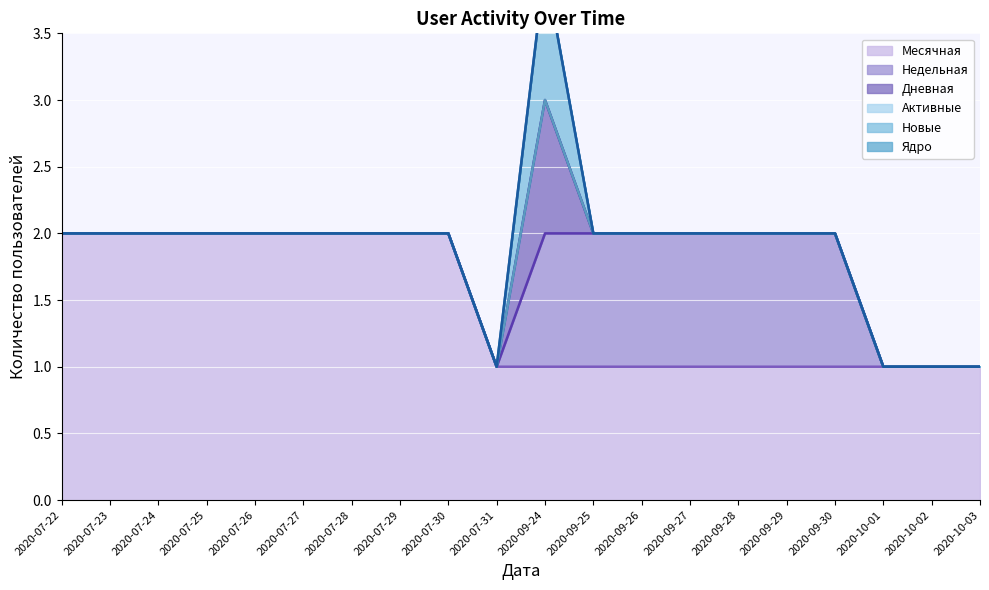

Is it true that Недельная equals 0 at 2020-07-22?

True